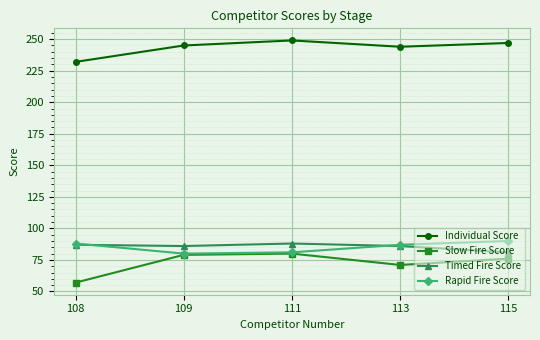

Which category has the lowest value in the Timed Fire Score series?

115